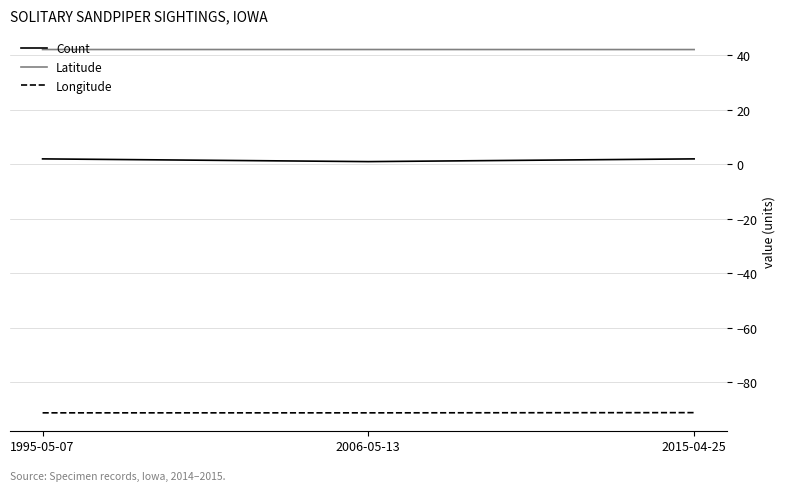

Rank the series by their average value, from highest to lowest.

Latitude, Count, Longitude